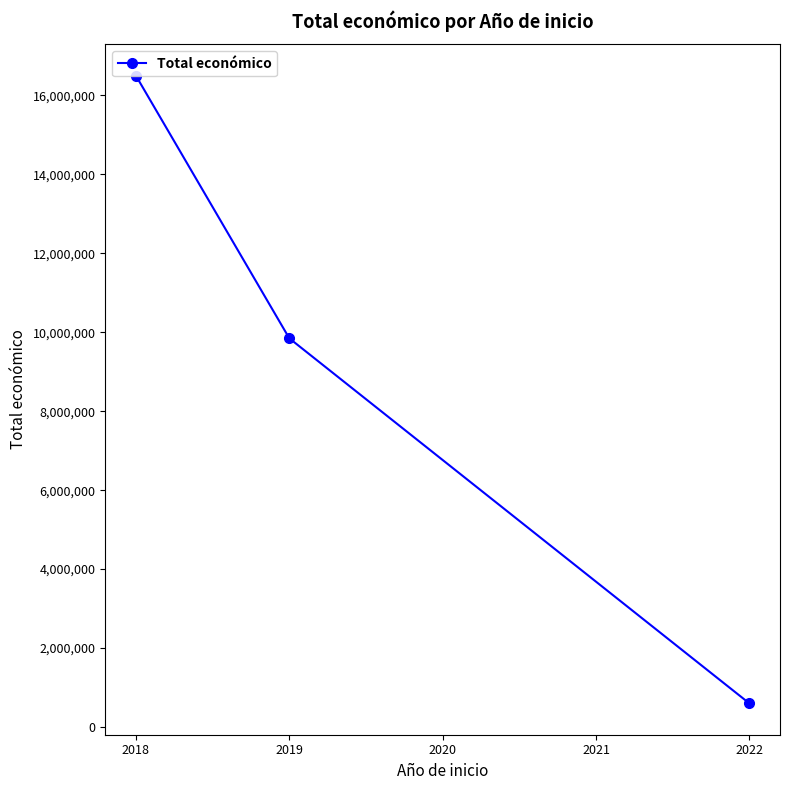

What is the sum of the values at 2018 and 2019?

26348728